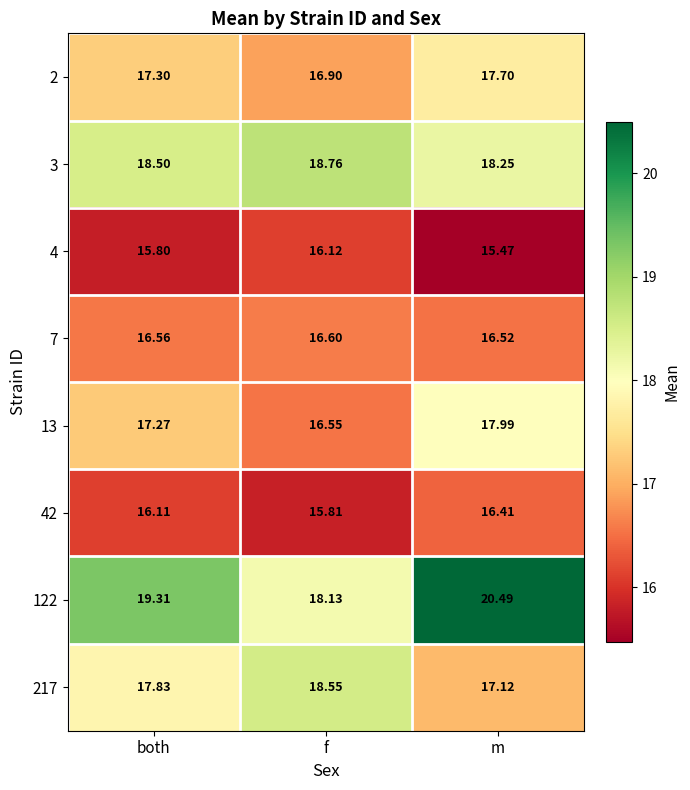

Which category has the lowest value across all series?

m